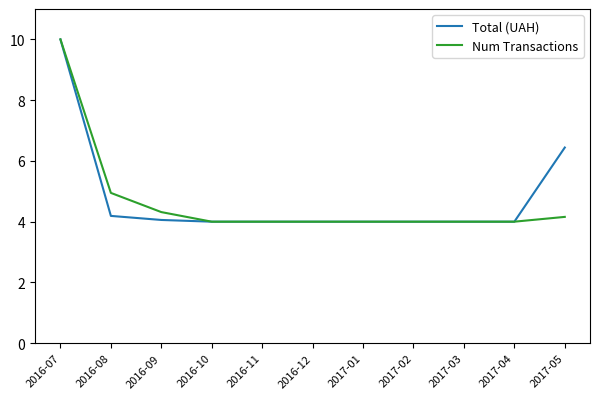

Does the chart display data point markers on the line(s)?

No